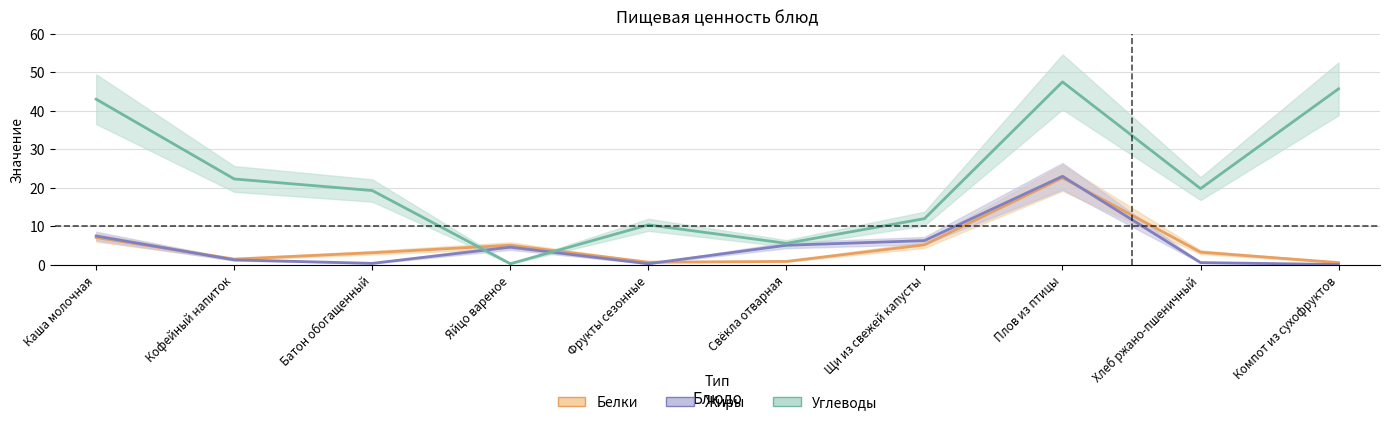

Reading right to left, list all the values displayed in this chart.

Белки: 0.6	3.3	22.6	5.2	0.9	0.7	5.1	3.2	1.5	7.1
Жиры: 0.1	0.6	23.0	6.3	5.1	0.3	4.6	0.4	1.3	7.5
Углеводы: 45.7	19.8	47.5	12.0	5.6	10.4	0.3	19.3	22.3	43.0